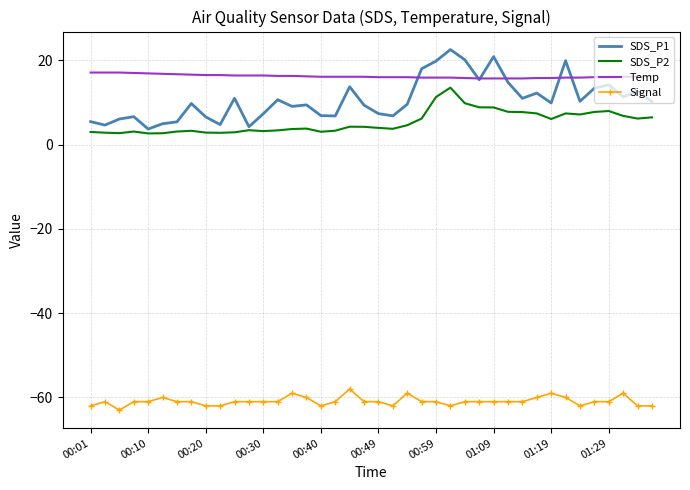

What is the greatest value displayed?

22.6